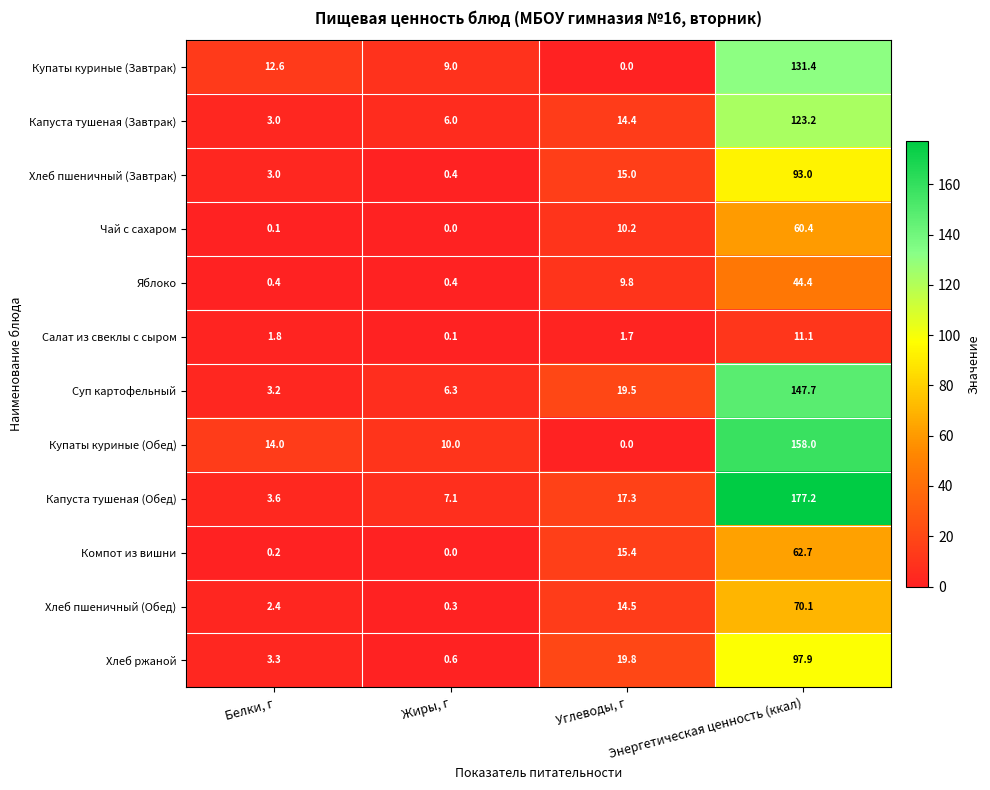

Which series changed the most between Жиры, г and Энергетическая ценность (ккал)?

Капуста тушеная (Обед)